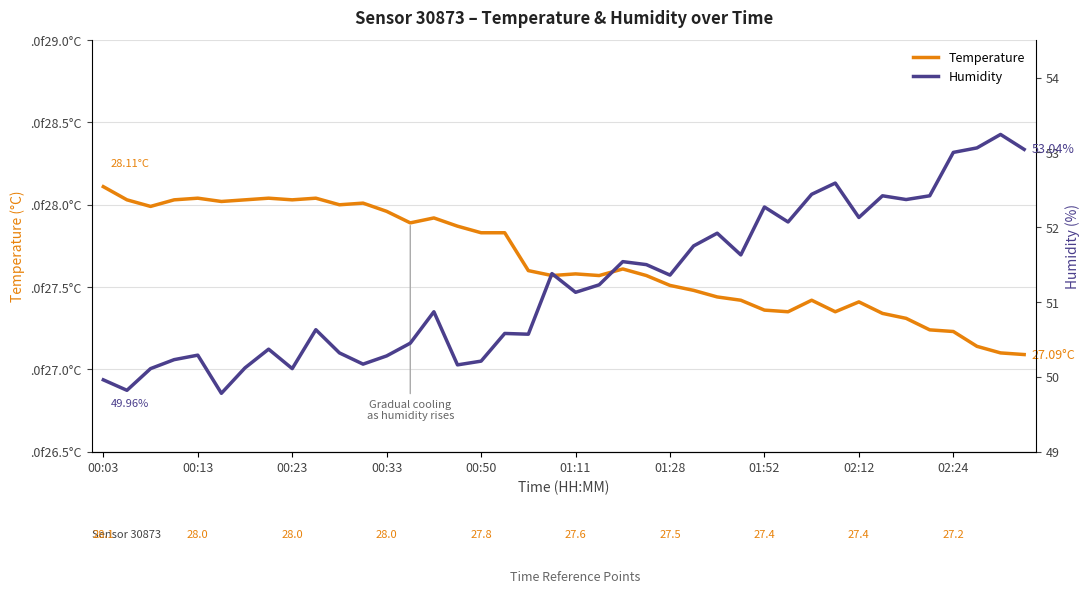

How many data points in humidity are less than 51?

19